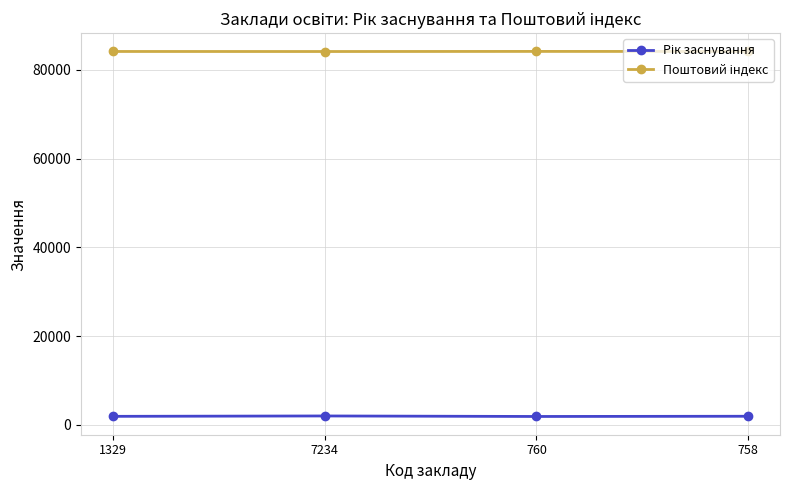

What is the difference between the highest and lowest values at 758?

82155